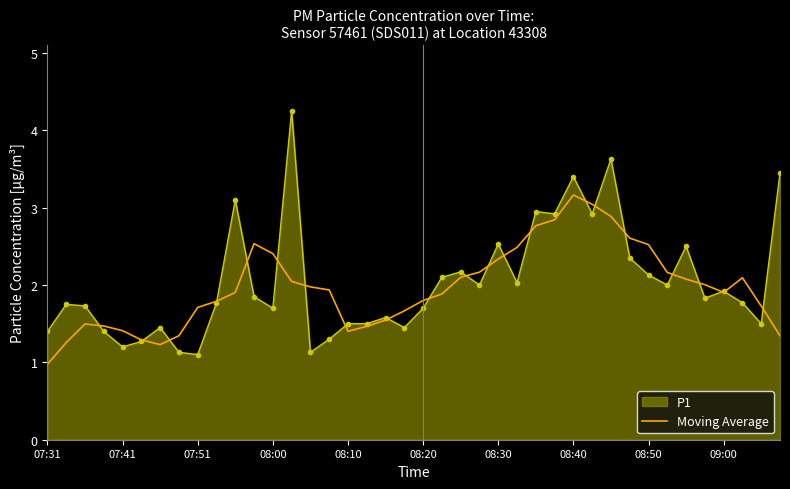

What is the maximum value for Moving Average?

3.2